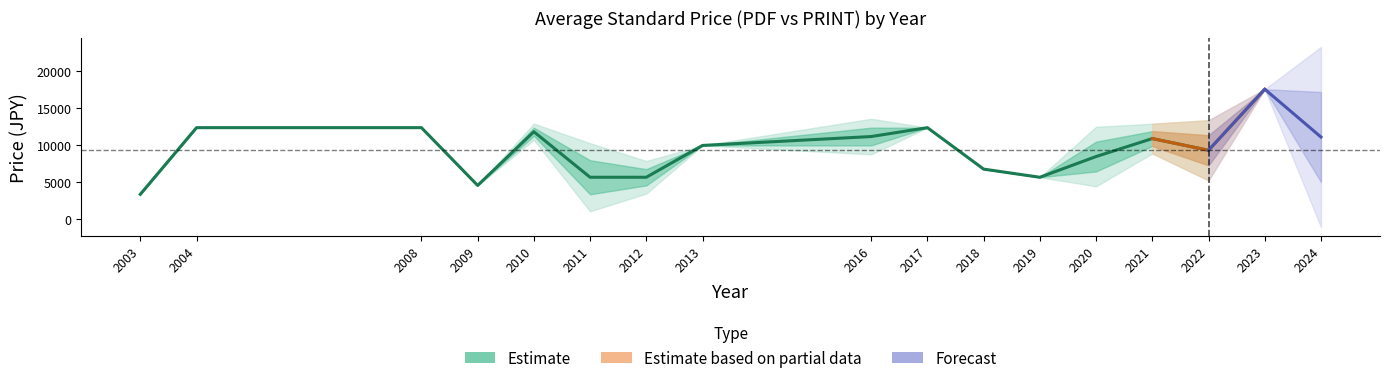

How many lines are shown in the chart?

2